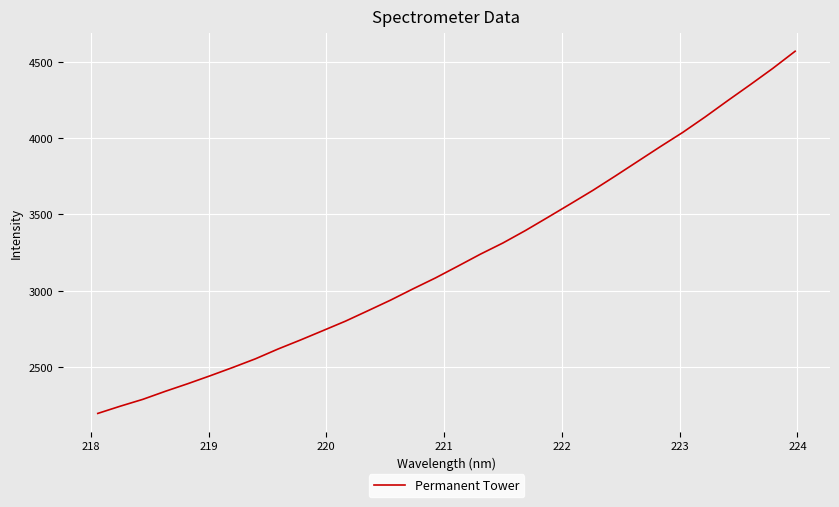

What is the smallest value displayed?

2199.3